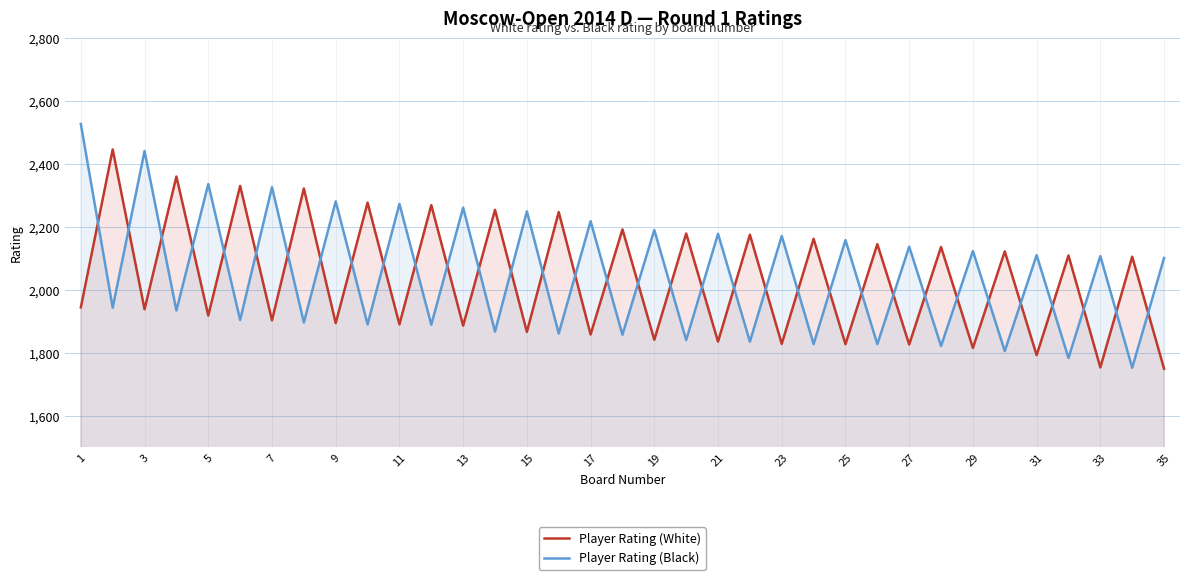

True or false: Player Rating (Black) has a value of 2102 at 35.

True